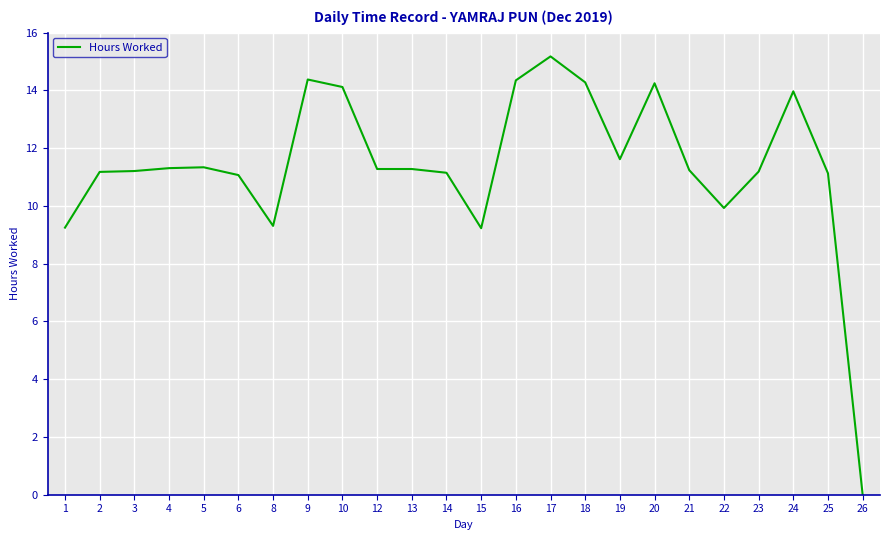

Is it true that the value at 21 is 11.2?

True